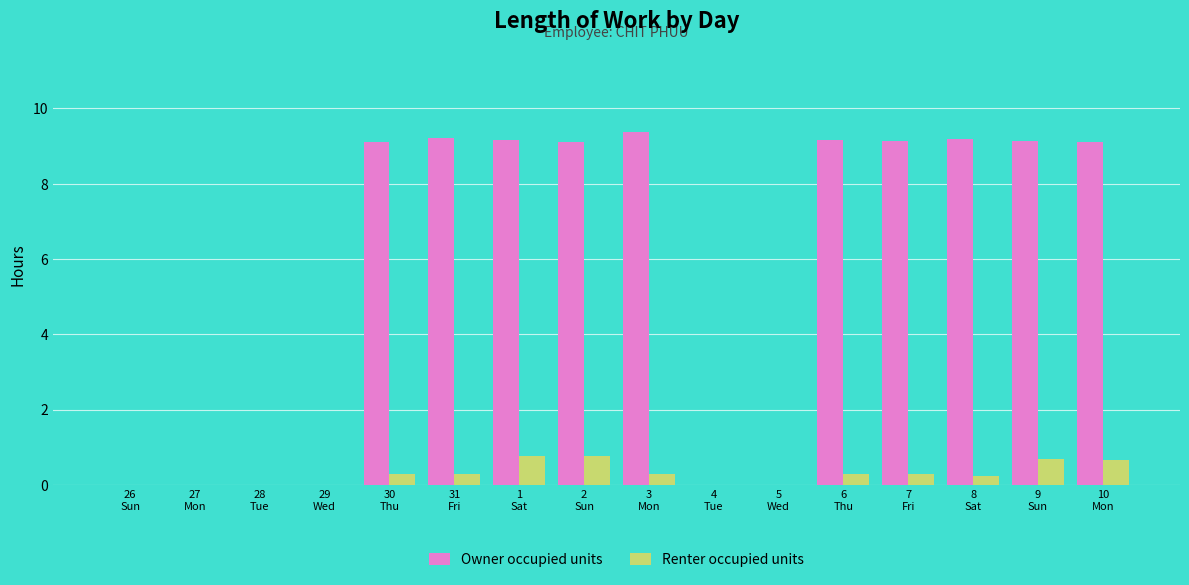

What is the greatest value displayed?

9.4